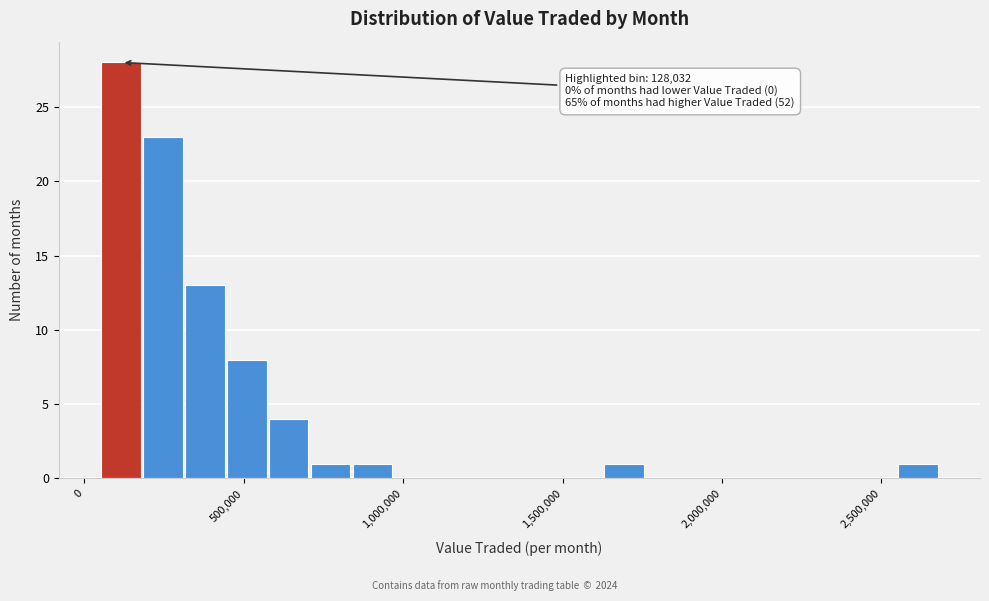

Read against the x-axis, roughly where is the centre of the tallest bar?

100000